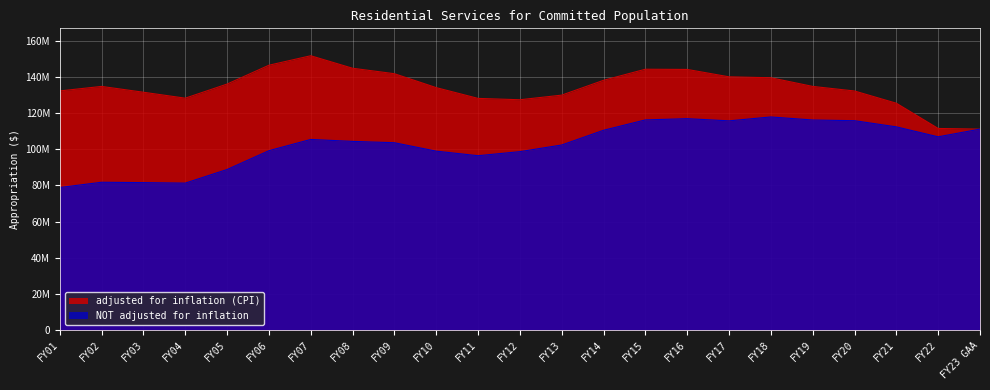

What are all the series names shown in the legend?

adjusted for inflation (CPI), NOT adjusted for inflation